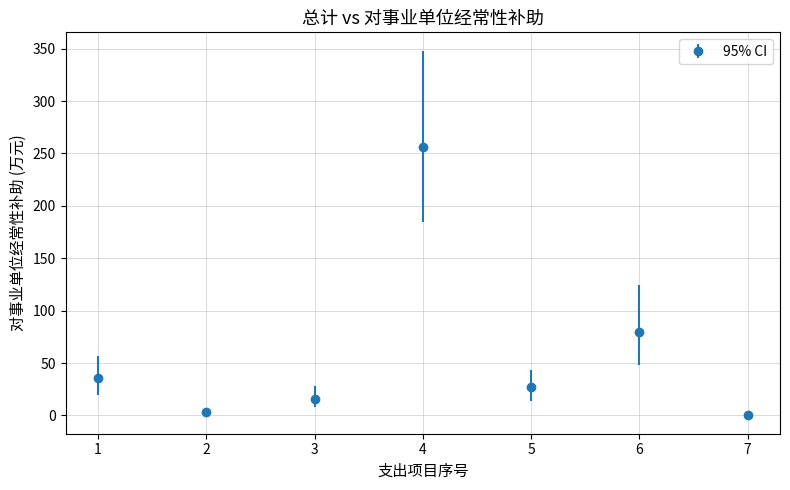

What is the change in value from 4 to 6?

-176.1